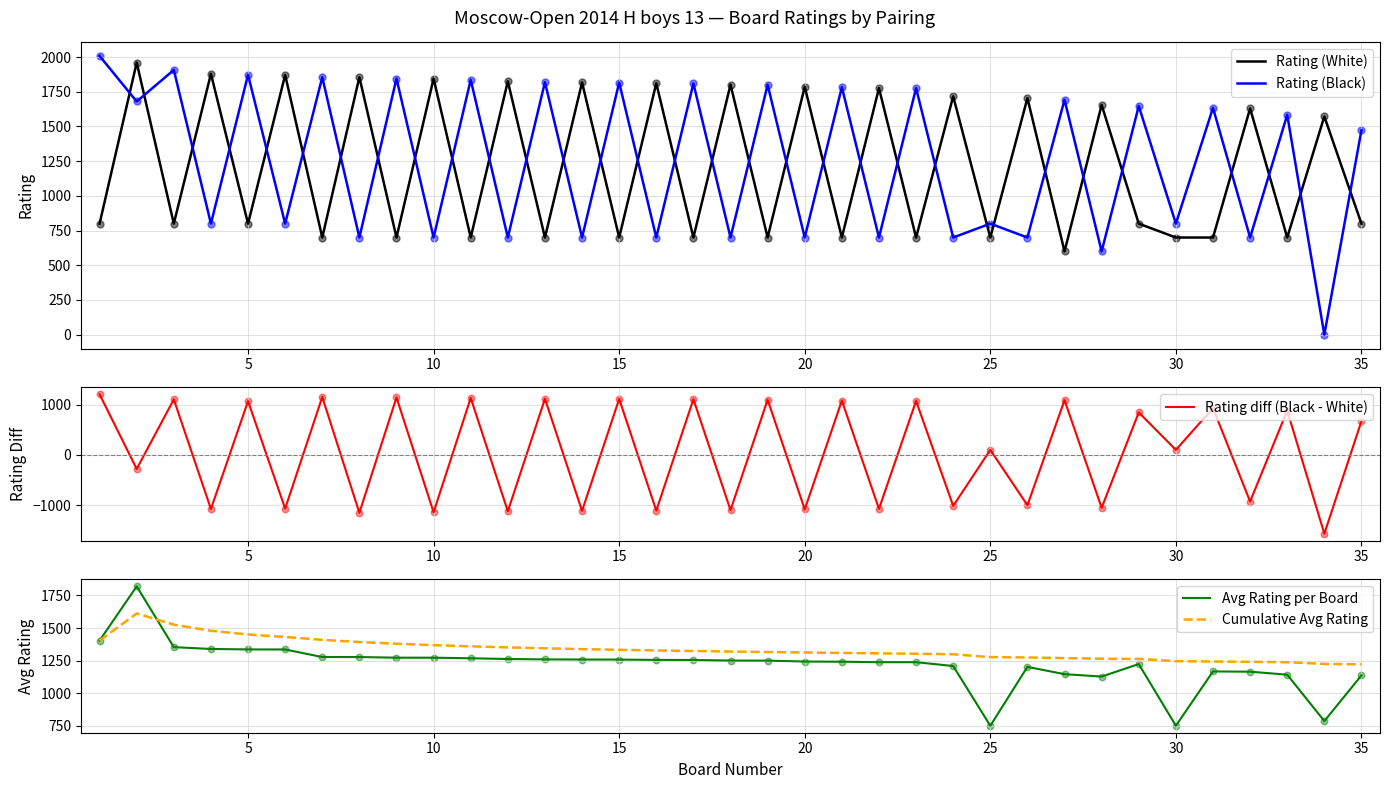

Which series has the largest total across all categories?

Cumulative Avg Rating